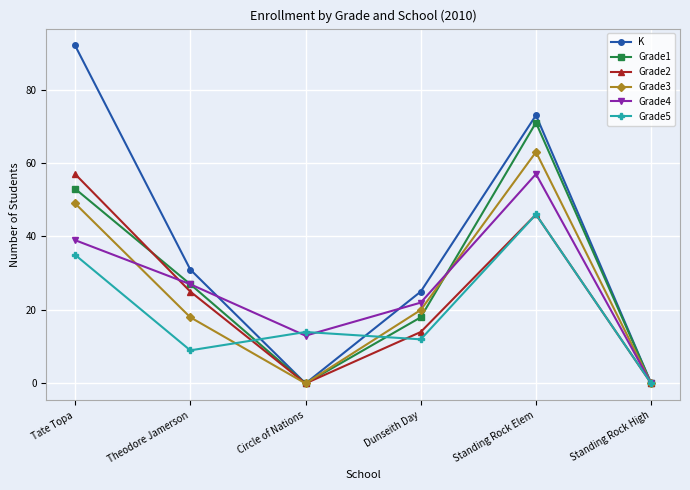

Reading left to right, what are all the values shown in this chart?

K: Tate Topa=92	Theodore Jamerson=31	Circle of Nations=0	Dunseith Day=25	Standing Rock Elem=73	Standing Rock High=0
Grade1: Tate Topa=53	Theodore Jamerson=27	Circle of Nations=0	Dunseith Day=18	Standing Rock Elem=71	Standing Rock High=0
Grade2: Tate Topa=57	Theodore Jamerson=25	Circle of Nations=0	Dunseith Day=14	Standing Rock Elem=46	Standing Rock High=0
Grade3: Tate Topa=49	Theodore Jamerson=18	Circle of Nations=0	Dunseith Day=20	Standing Rock Elem=63	Standing Rock High=0
Grade4: Tate Topa=39	Theodore Jamerson=27	Circle of Nations=13	Dunseith Day=22	Standing Rock Elem=57	Standing Rock High=0
Grade5: Tate Topa=35	Theodore Jamerson=9	Circle of Nations=14	Dunseith Day=12	Standing Rock Elem=46	Standing Rock High=0